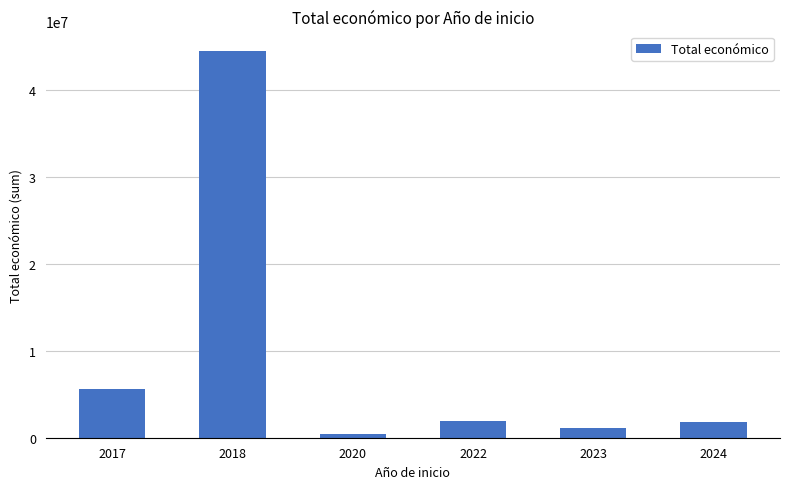

What is the sum of all values?

55387792